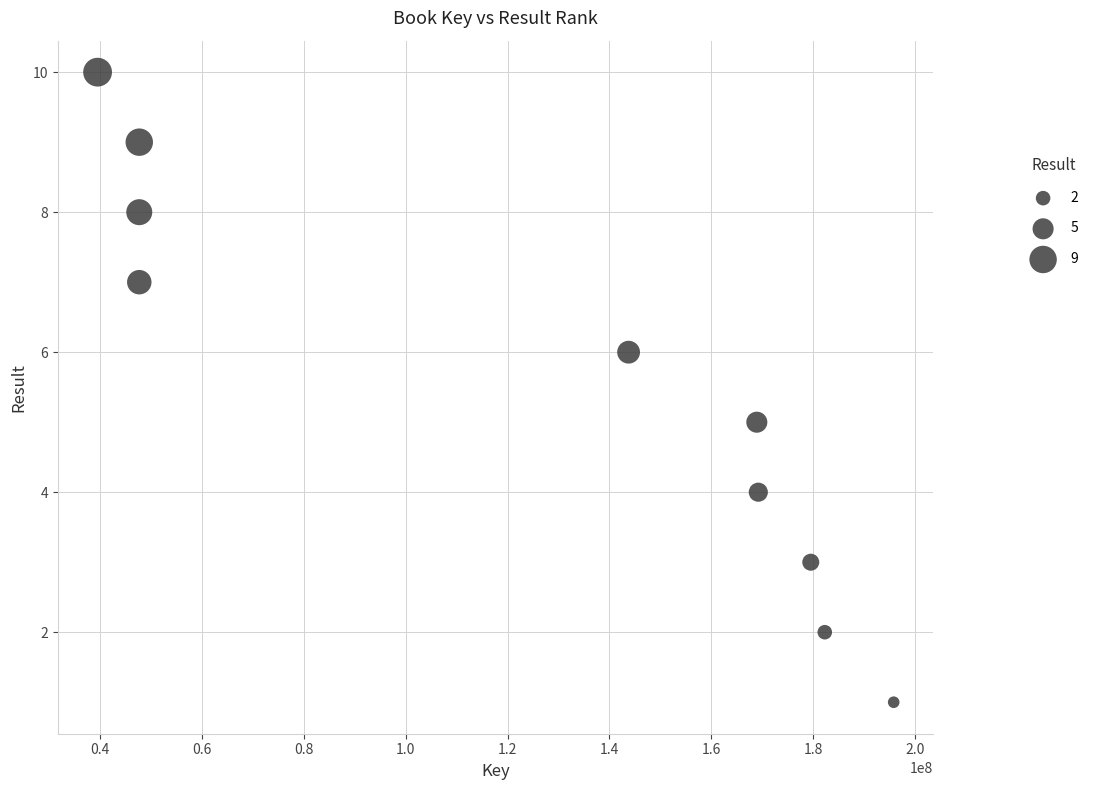

What is the range of Y values (max minus min)?

9